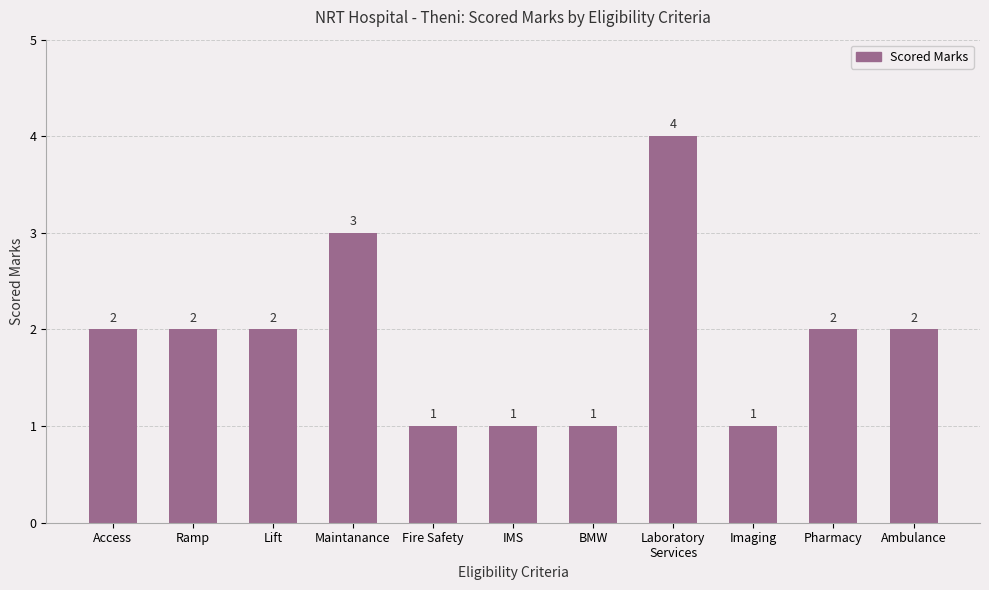

Count the values in the range 1 to 2.

9